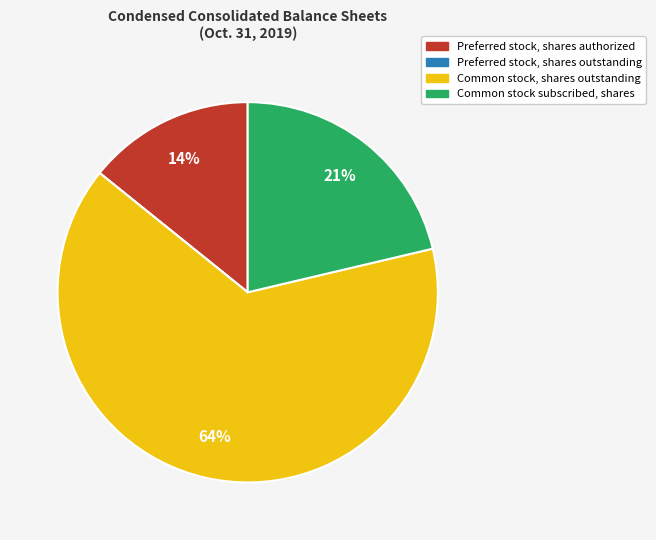

True or false: Preferred stock, shares authorized accounts for 3% of the total.

False